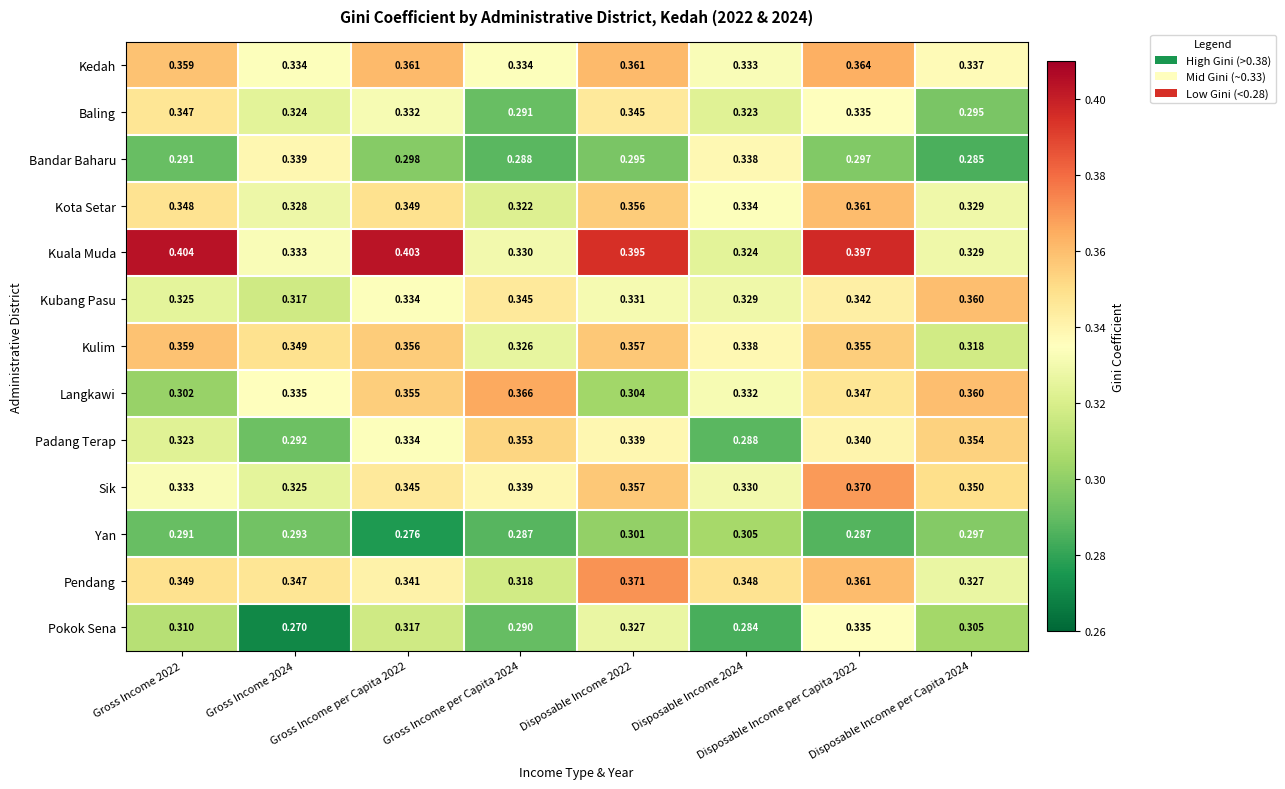

Rank the series by their maximum value, from lowest to highest.

Yan, Pokok Sena, Bandar Baharu, Baling, Padang Terap, Kulim, Kubang Pasu, Kota Setar, Kedah, Langkawi, Sik, Pendang, Kuala Muda